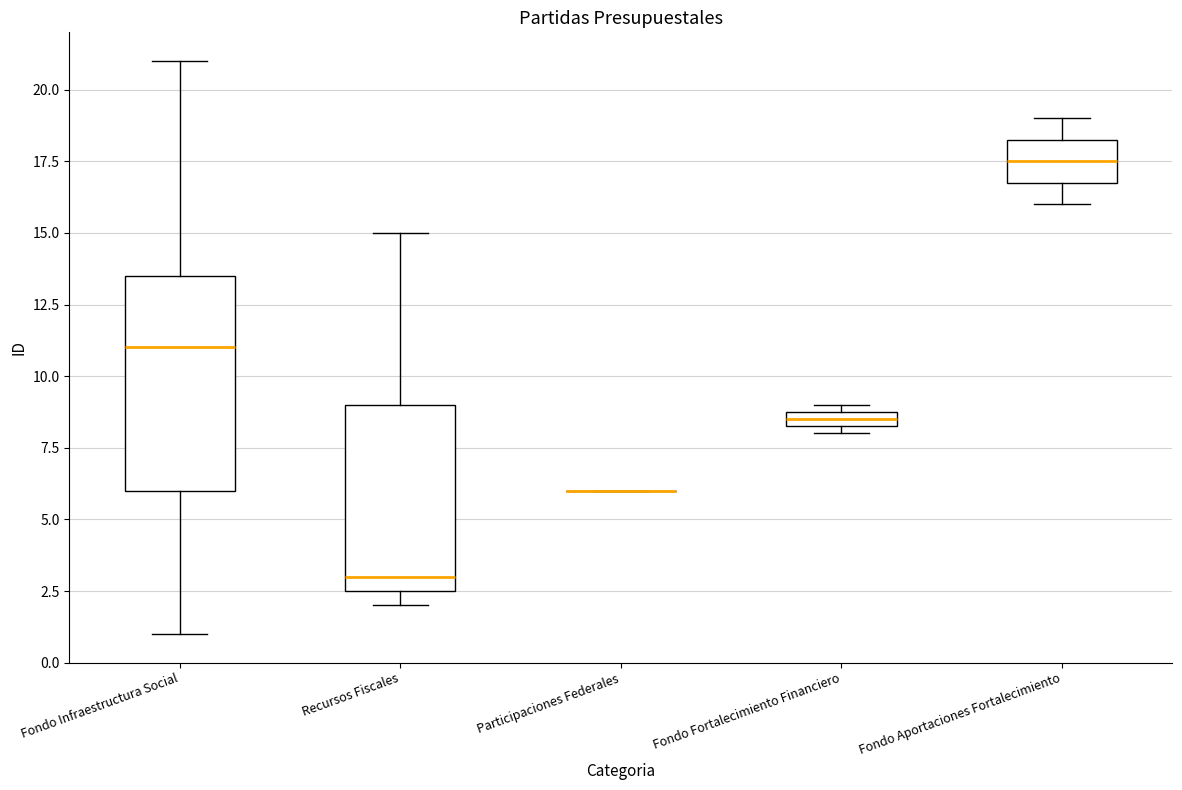

Where is the upper edge of the box for Fondo Infraestructura Social on the y-axis? The values are not printed on the chart, so give them approximately, as read against the axis.

13.5